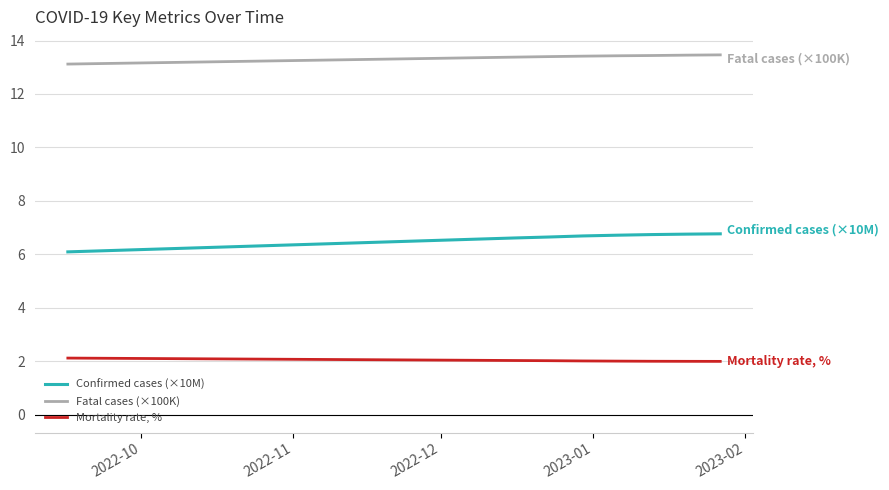

True or false: Confirmed cases (×10M) and Mortality rate, % intersect in this chart.

False